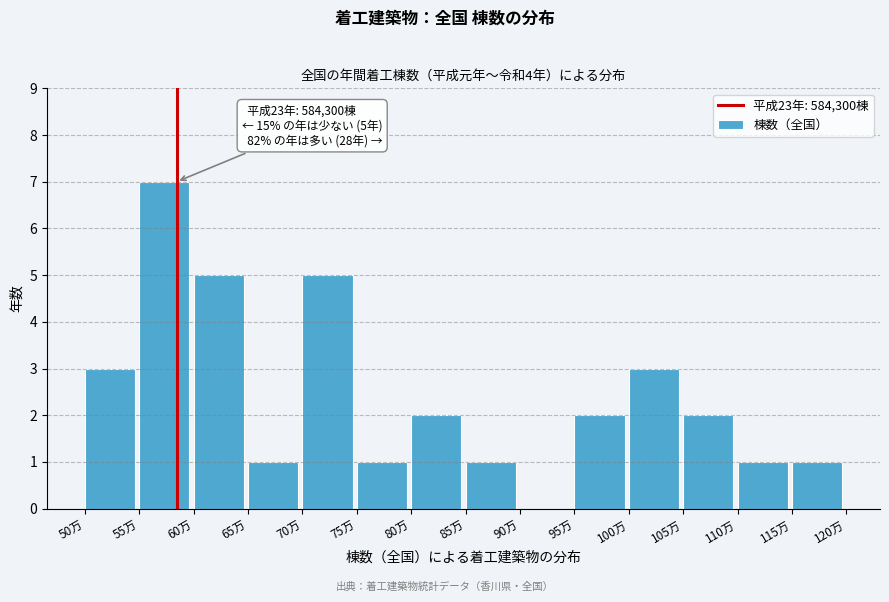

Reading left to right, list all the values displayed in this chart.

50万=3	55万=7	60万=5	65万=1	70万=5	75万=1	80万=2	85万=1	90万=0	95万=2	100万=3	105万=2	110万=1	115万=1